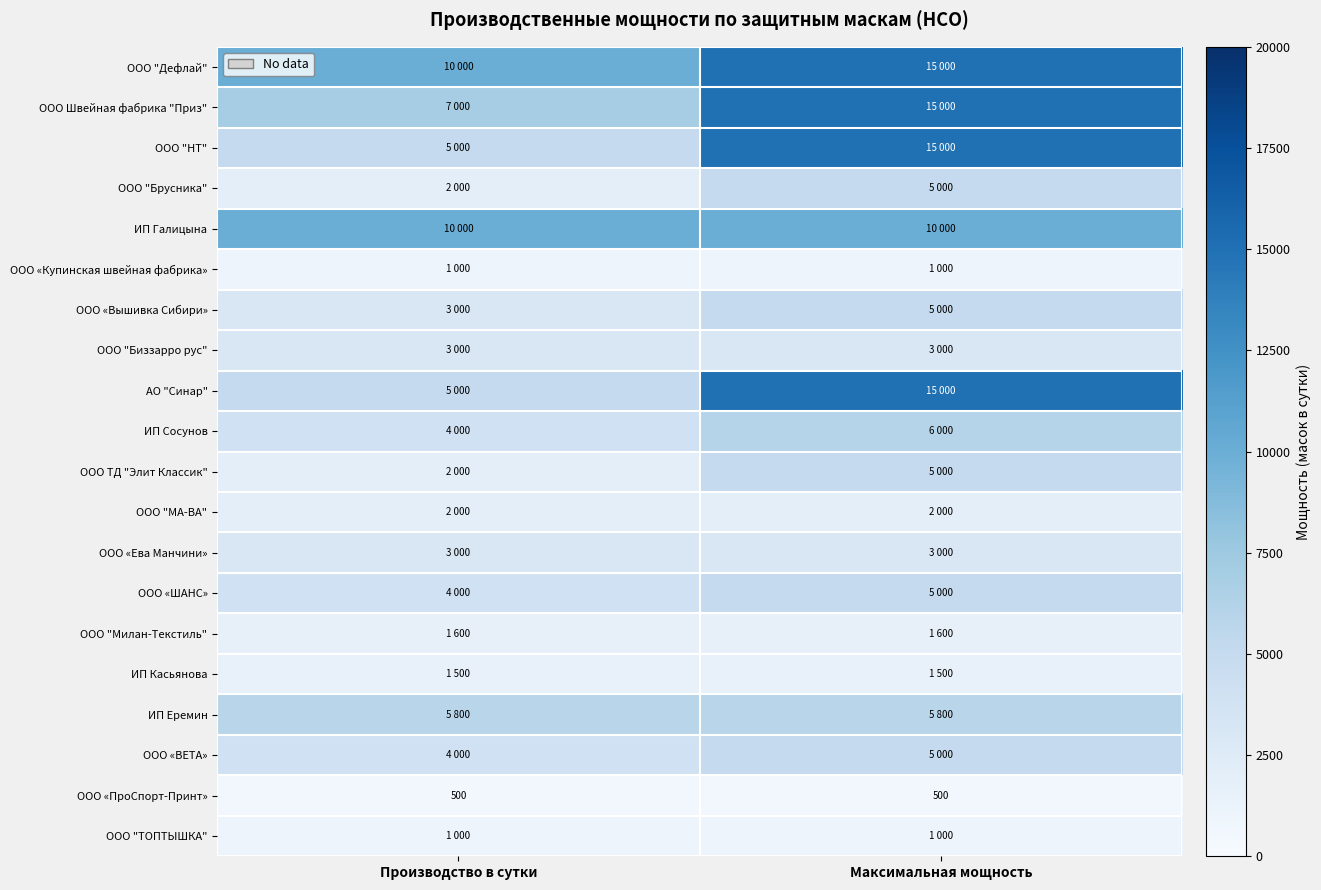

What is the average value of the ООО «ПроСпорт-Принт» series?

500